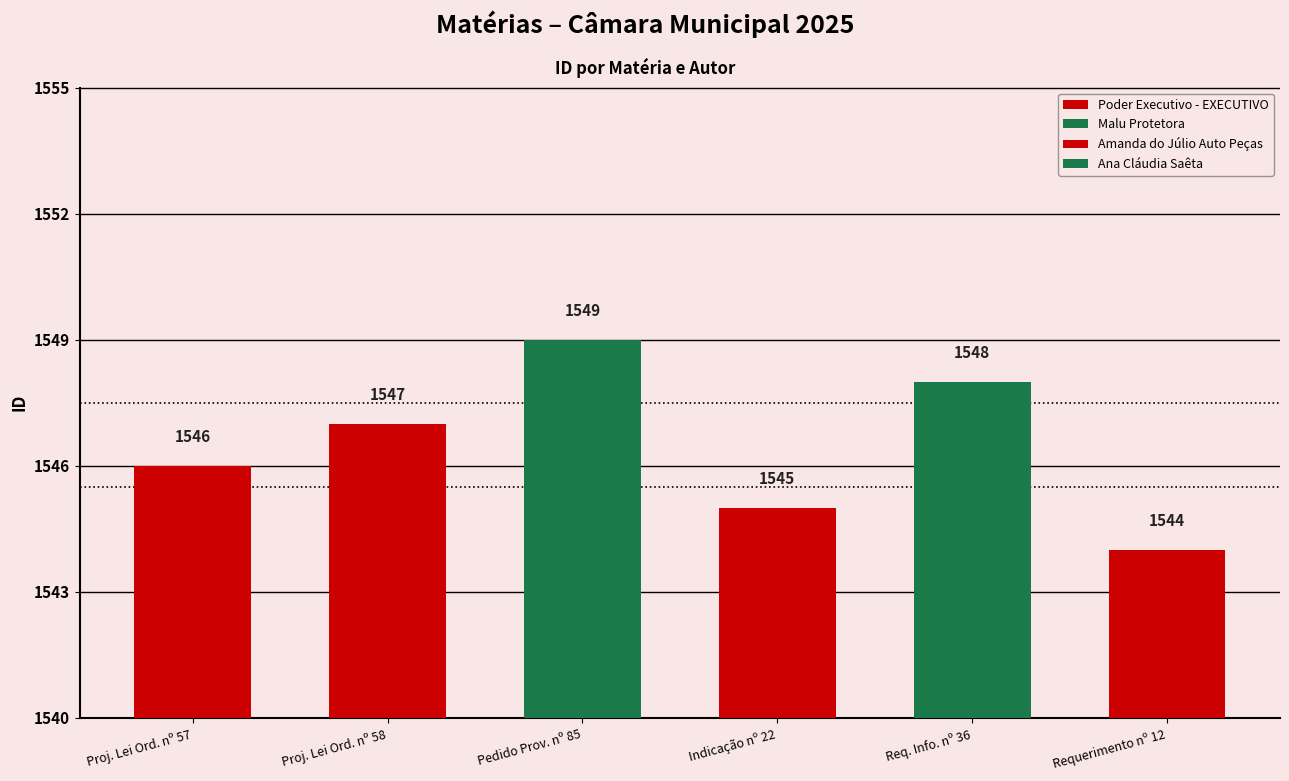

How many values are between 1545 and 1548?

4